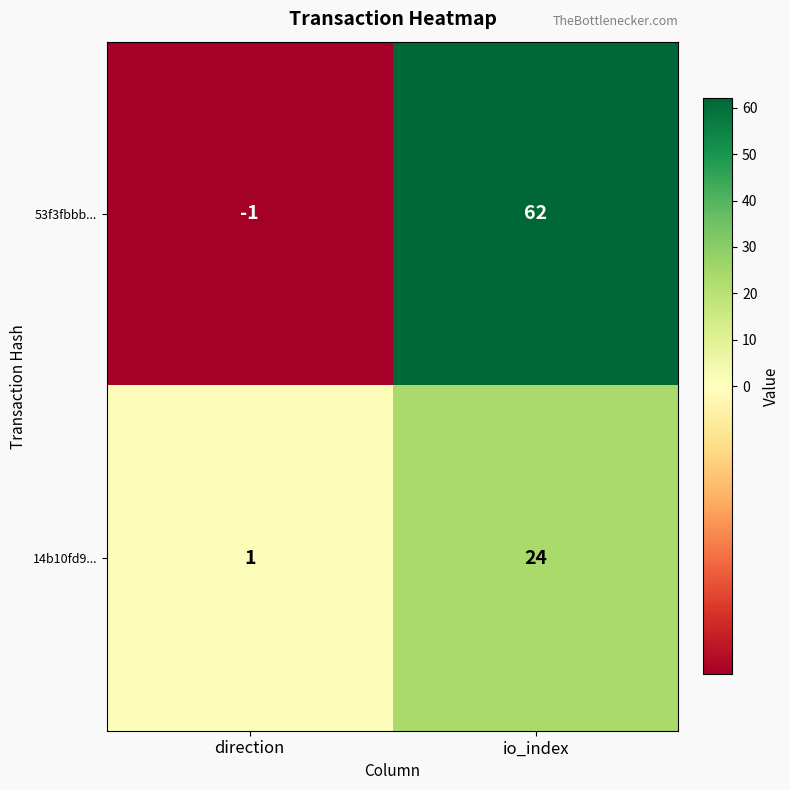

Reading left to right, list all the values displayed in this chart.

53f3fbbb...: direction=-1	io_index=62
14b10fd9...: direction=1	io_index=24